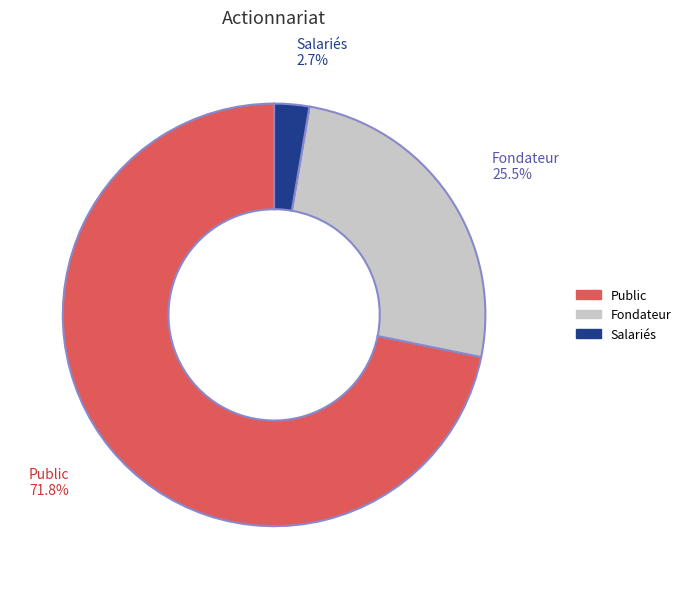

Which category has the biggest portion of the pie?

Public